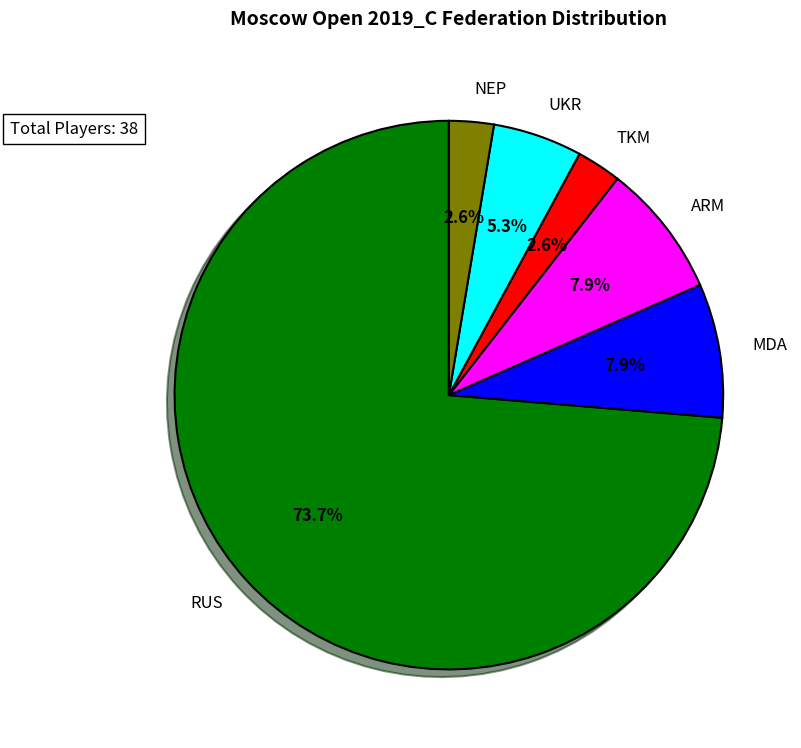

Combined, do TKM and UKR account for over 50%?

No